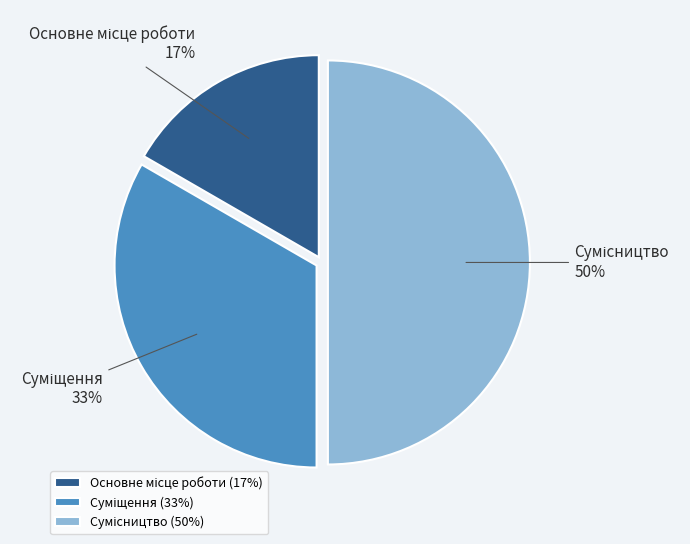

To the nearest percent, what is the average slice percentage?

33%